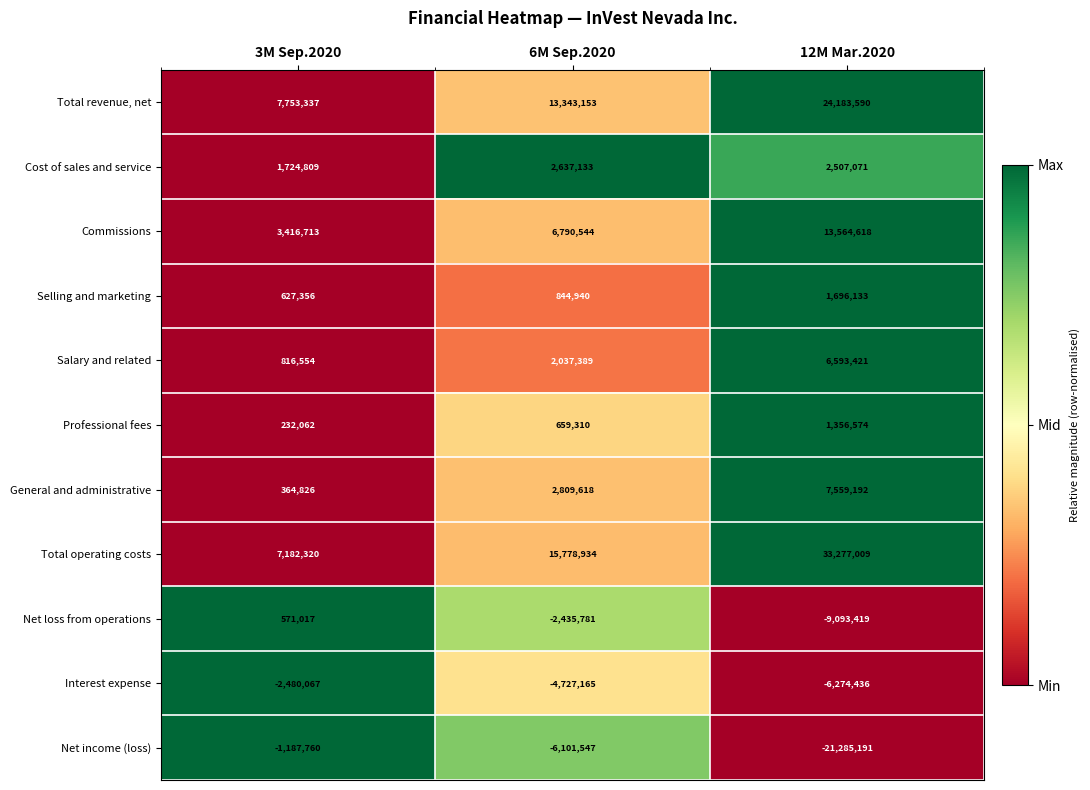

What is the maximum value shown in the chart?

33277009